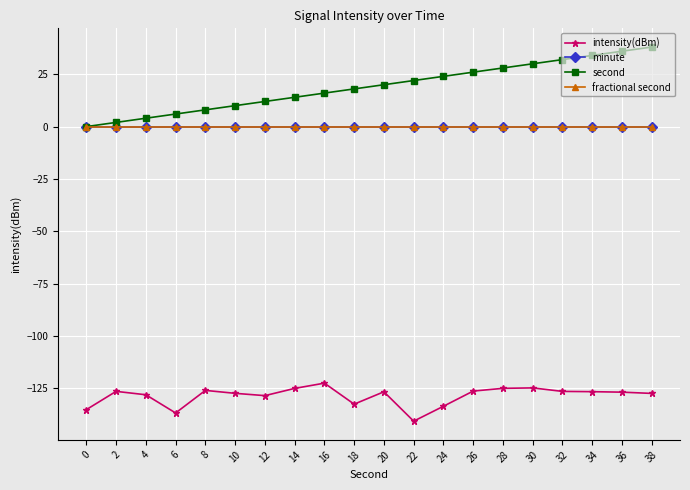

Read the intensity(dBm) value at 26.

-126.3